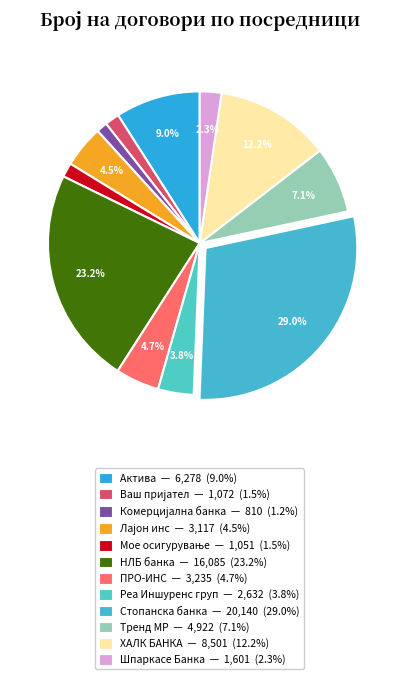

Which has a higher value, Реа Иншуренс груп or Тренд МР?

Тренд МР